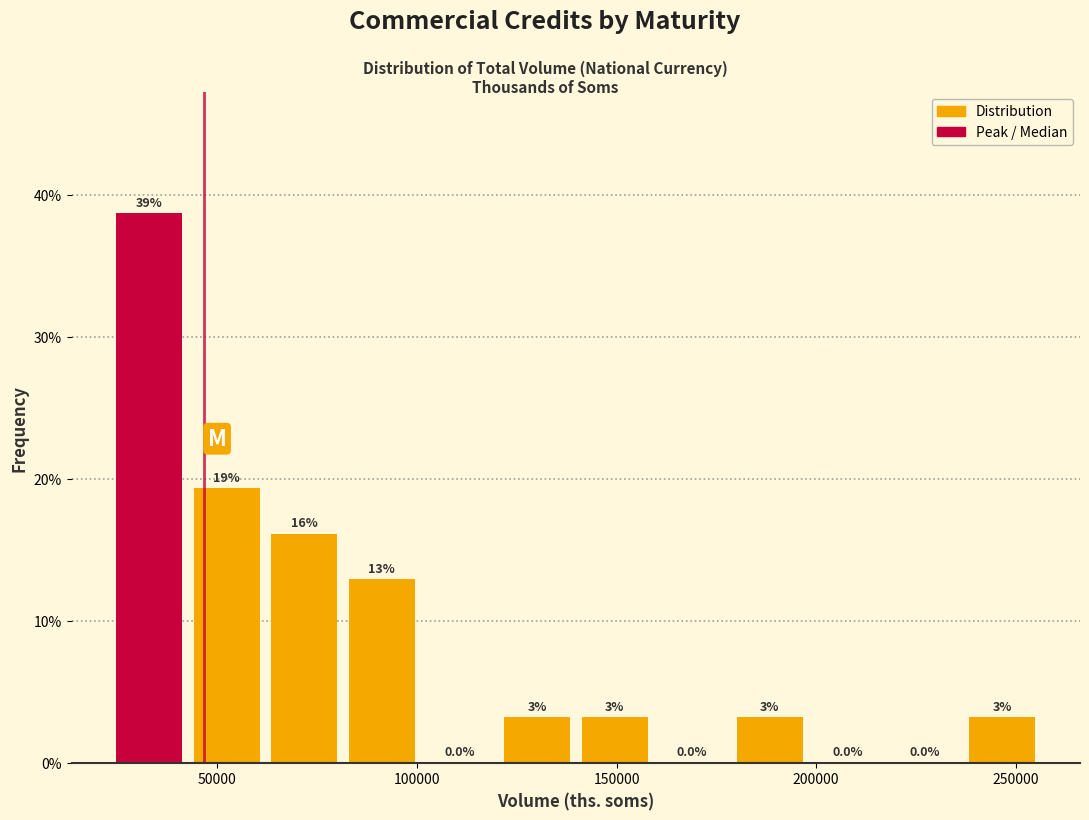

Read against the x-axis, roughly where is the centre of the tallest bar?

35000